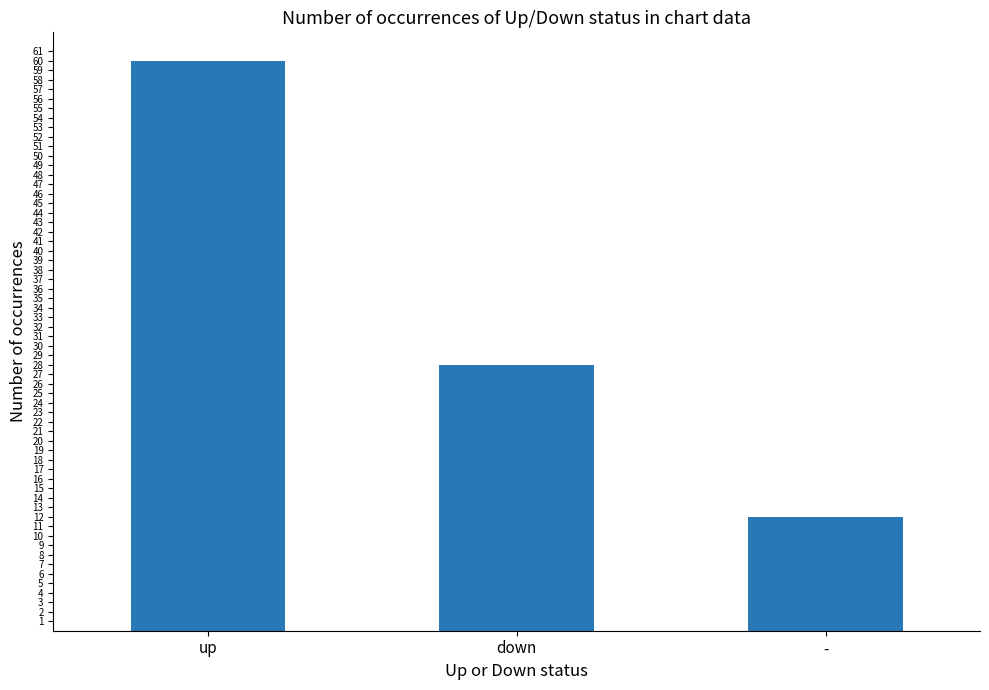

What is the ratio of the value at up to the value at down?

2.1